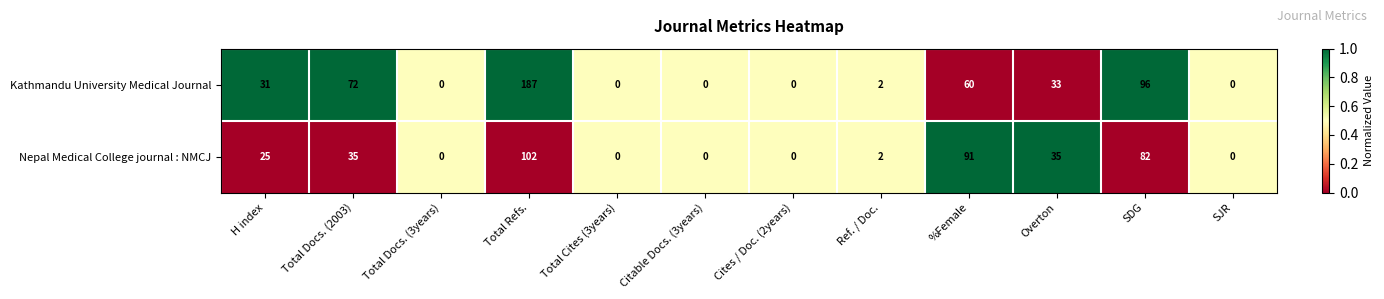

Reading left to right, transcribe all the data shown in this chart.

Kathmandu University Medical Journal: 31	72	0	187	0	0	0	2	60	33	96	0
Nepal Medical College journal : NMCJ: 25	35	0	102	0	0	0	2	91	35	82	0